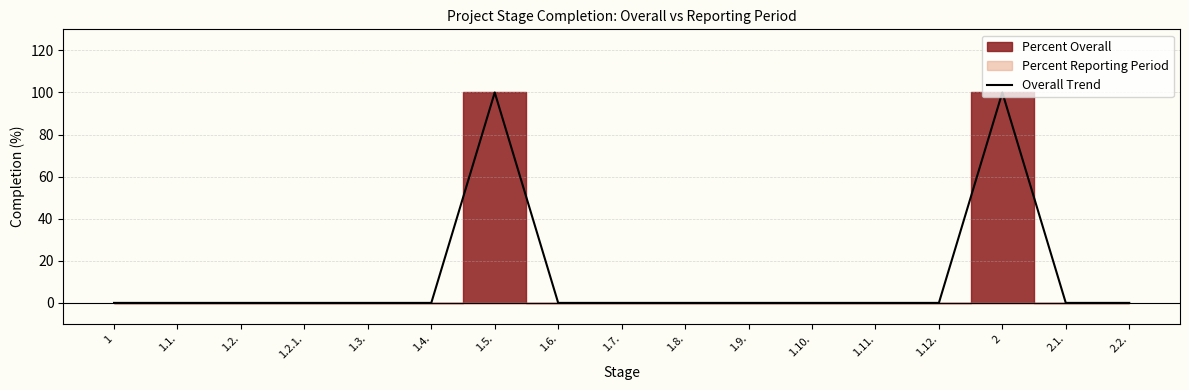

The chart shows a value of 57 at 1.2.1.. True or false?

False